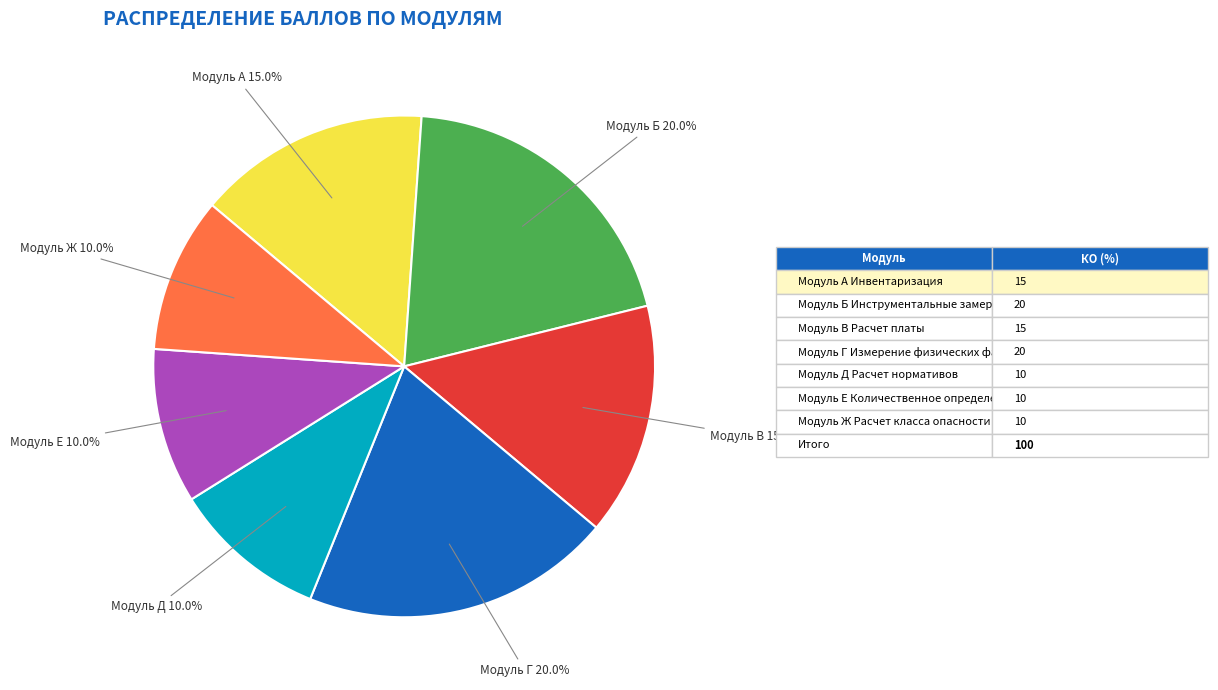

Does any single category account for the majority?

No